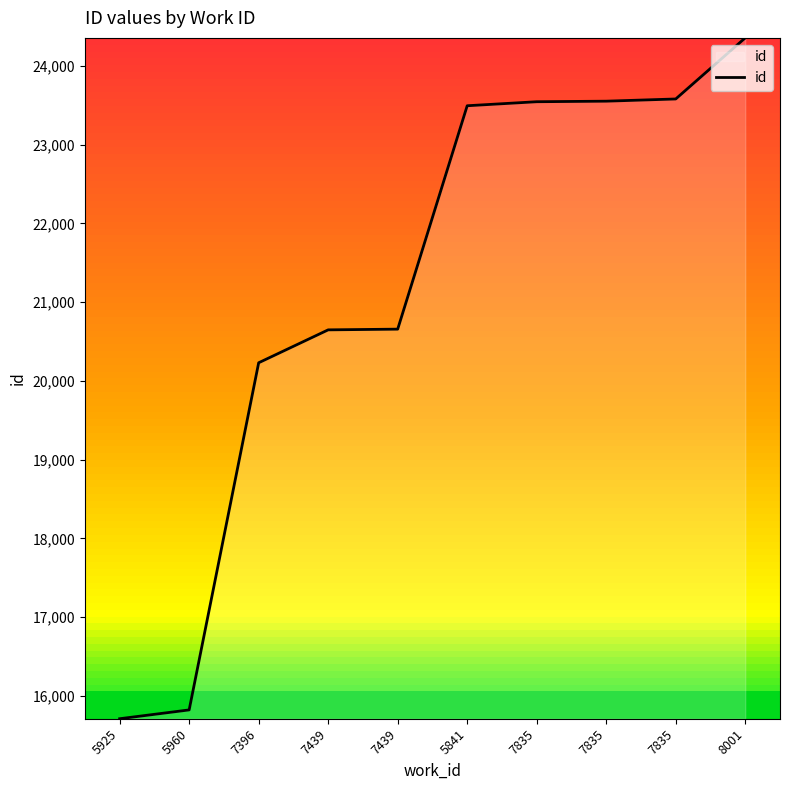

Does the chart display data point markers on the line(s)?

No